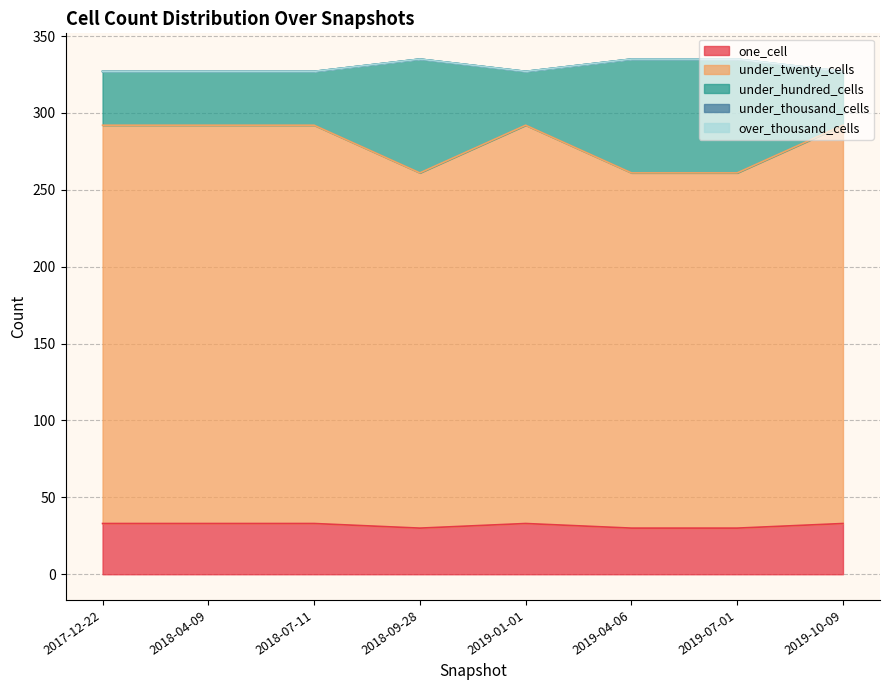

What is the difference between the under_hundred_cells values at 2019-10-09 and 2018-09-28?

8